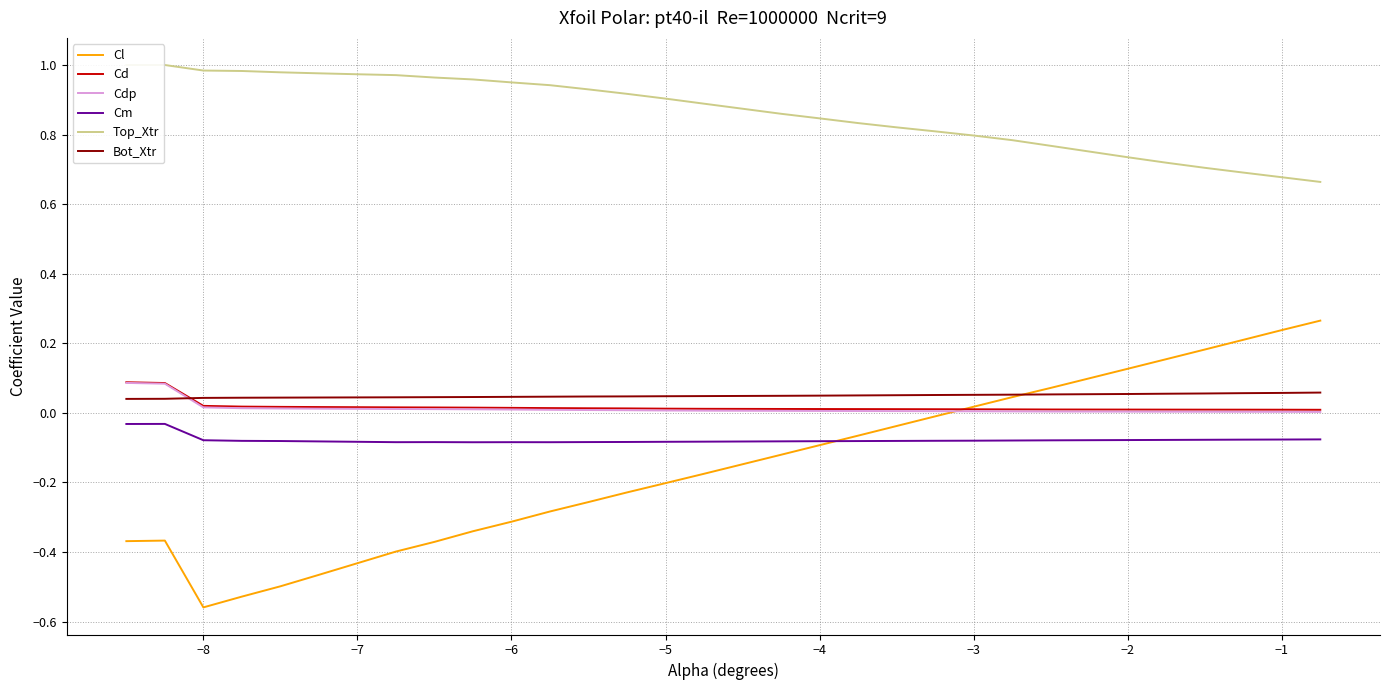

Is it true that Cl equals -0.3 at −6?

True